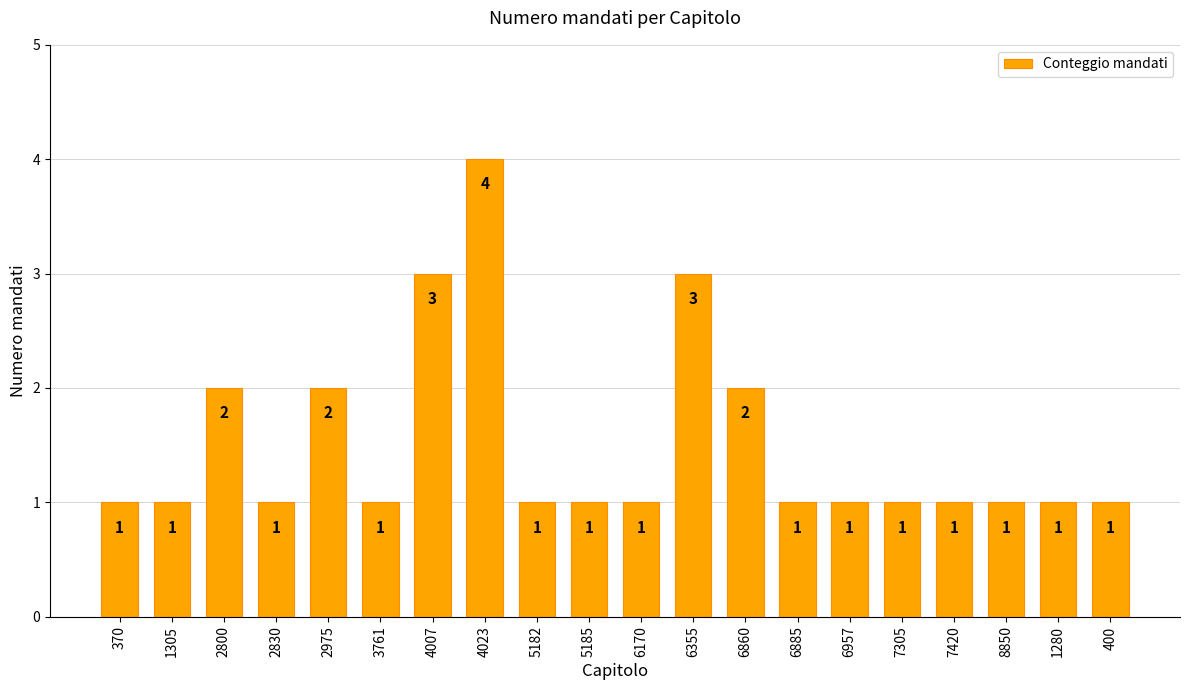

Approximately how many times larger is the value at 2800 compared to 6170?

2.0